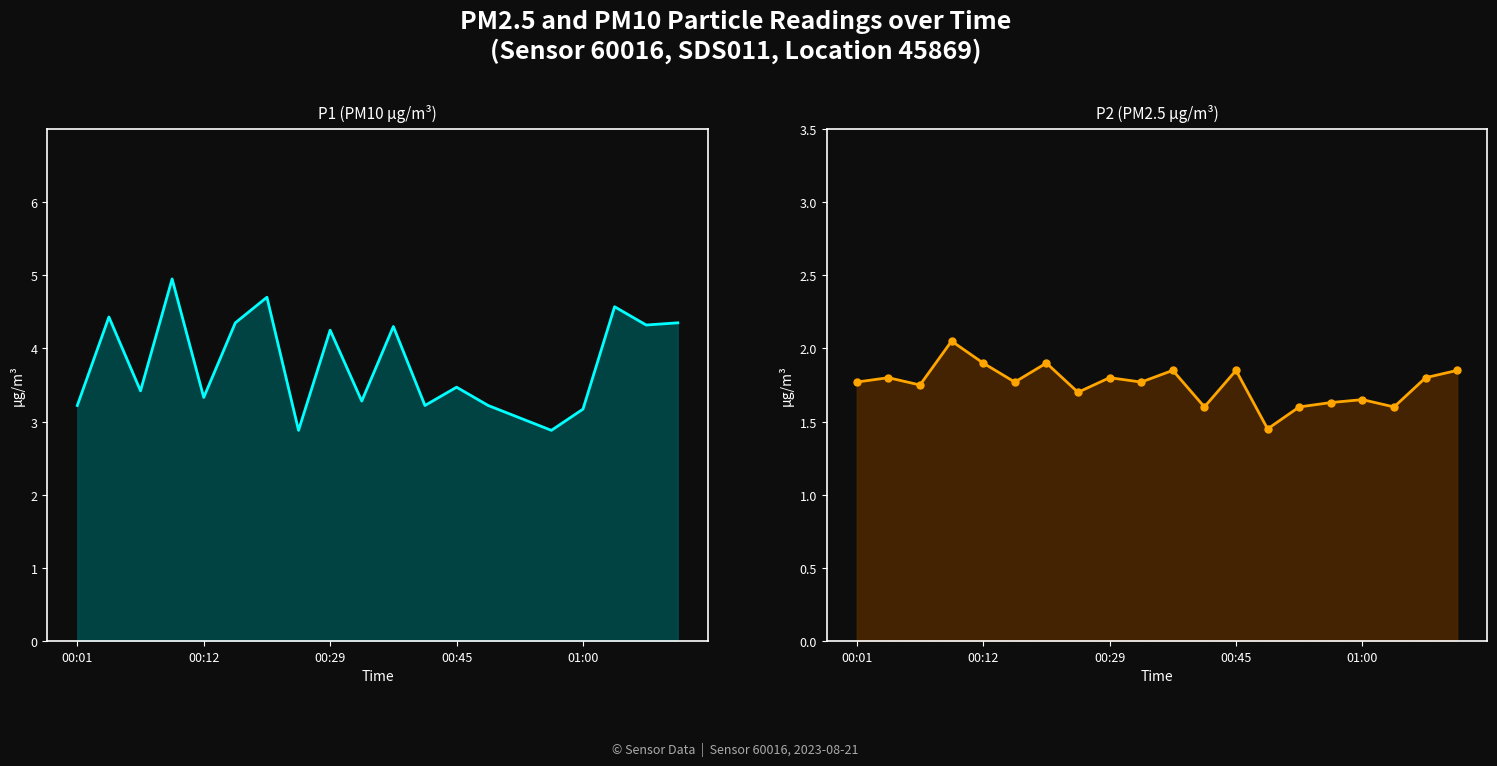

True or false: P1 and P2 intersect in this chart.

False